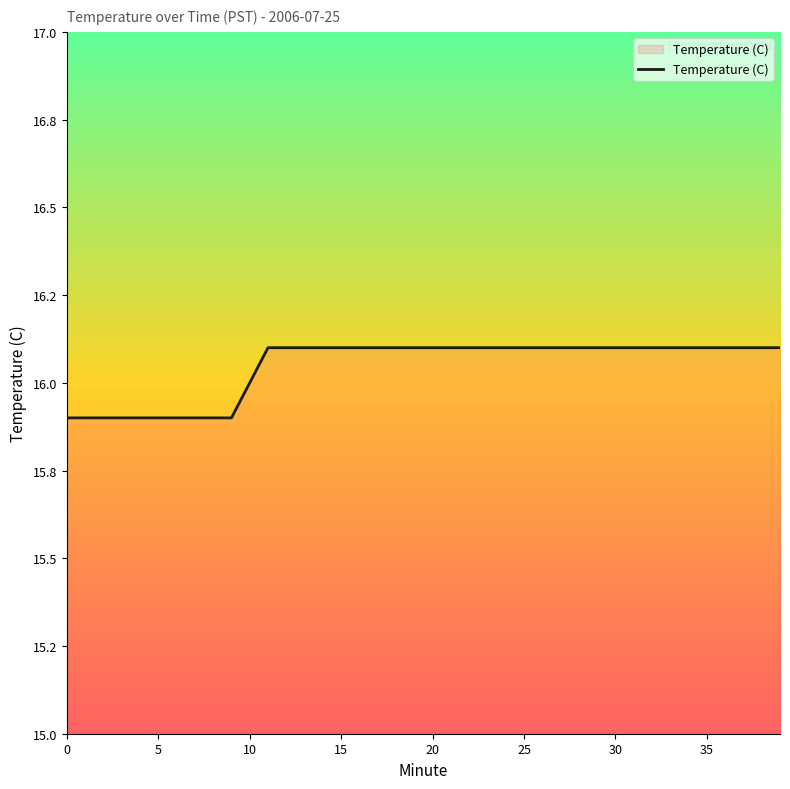

What is the minimum value shown in the chart?

15.9